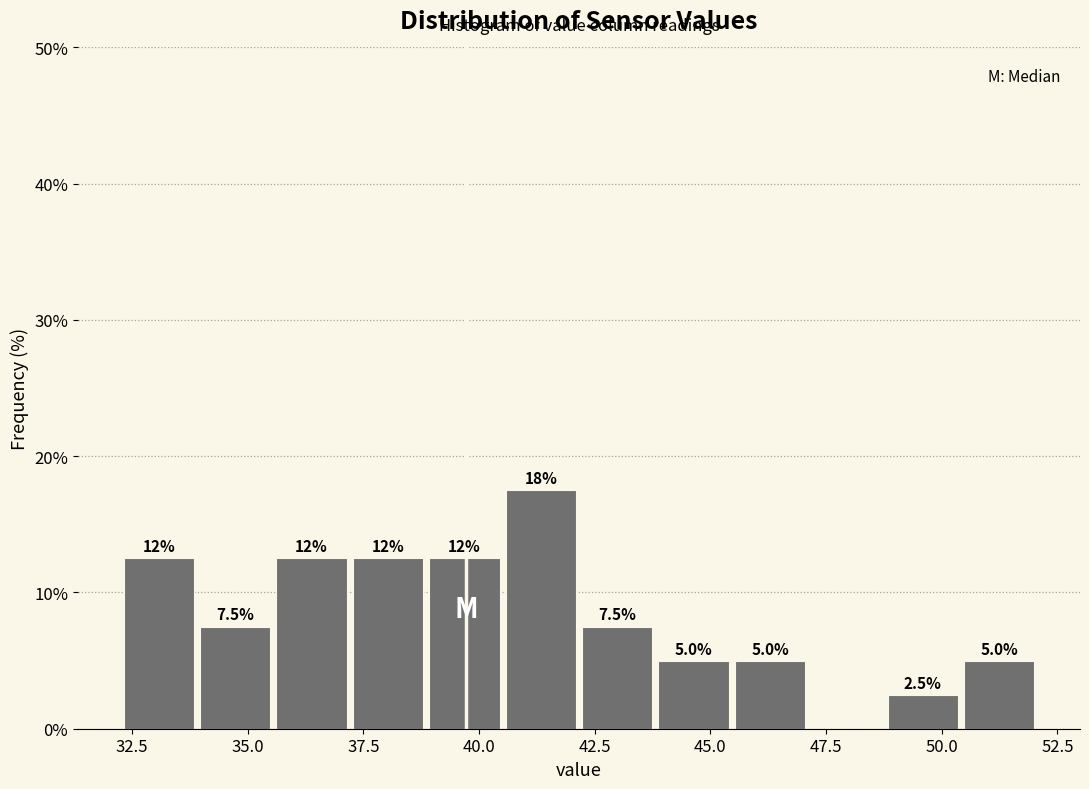

Read against the x-axis, roughly where is the centre of the tallest bar?

41.5